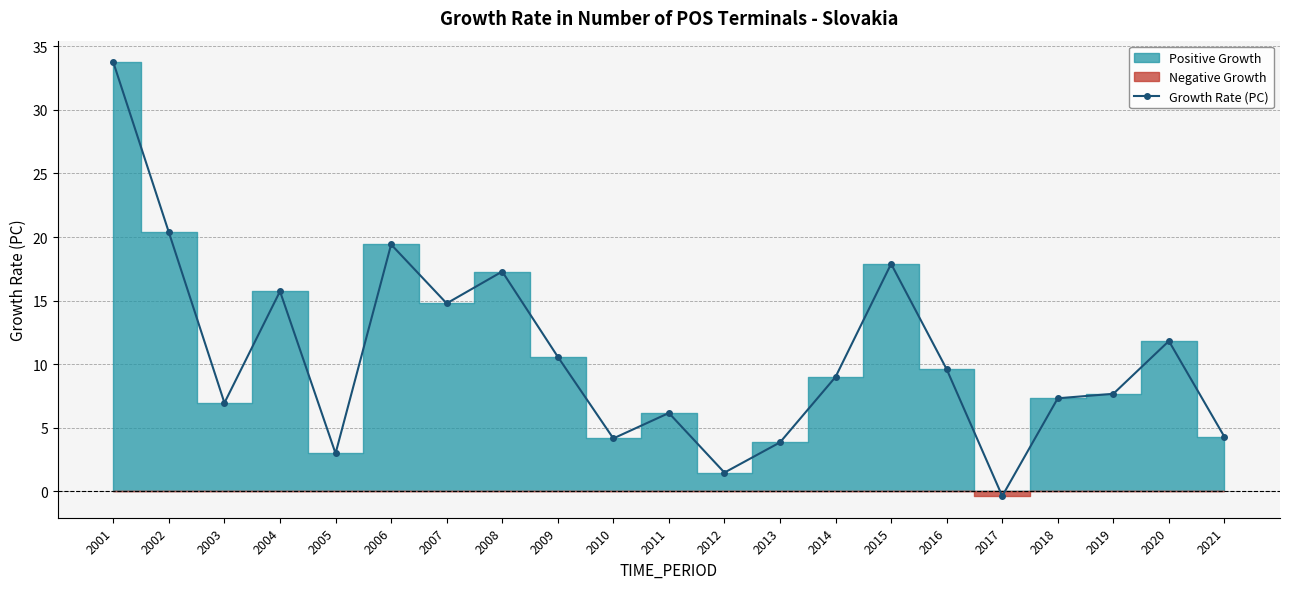

What is the approximate value at 2010?

4.2